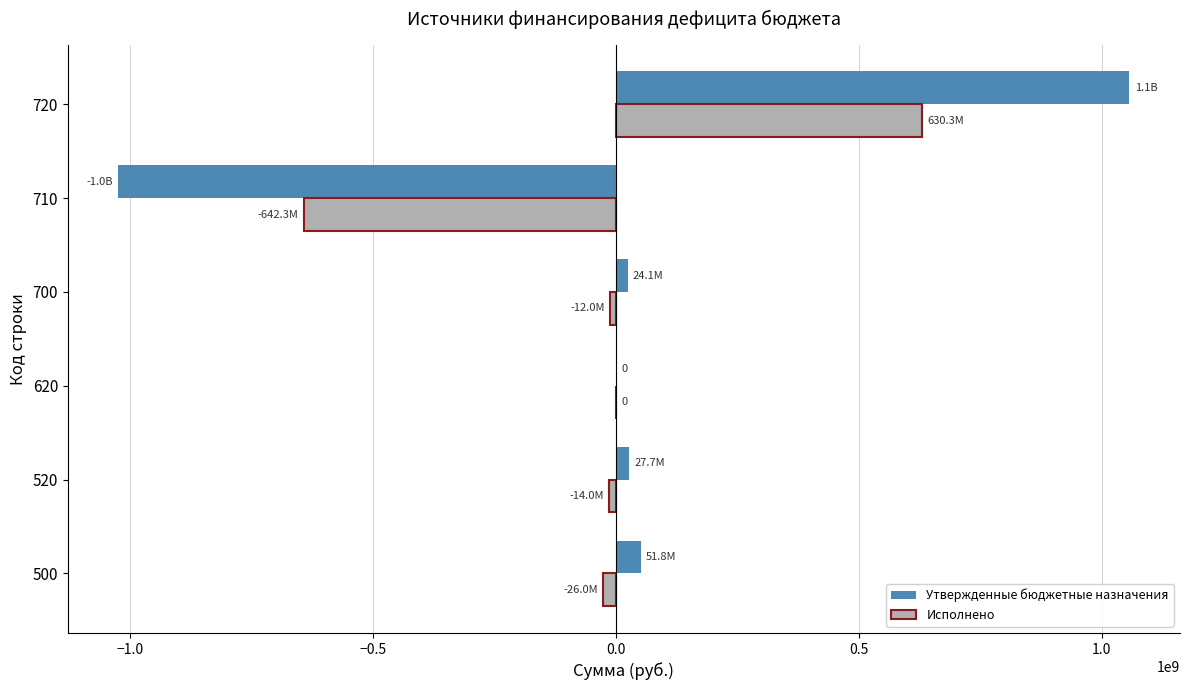

At which category is the sum across all series the highest?

720